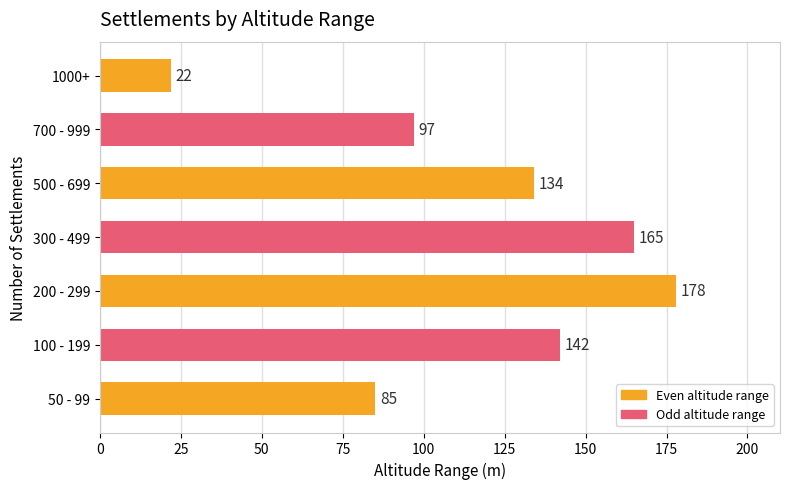

Where is the data nearest to the value 100?

700 - 999